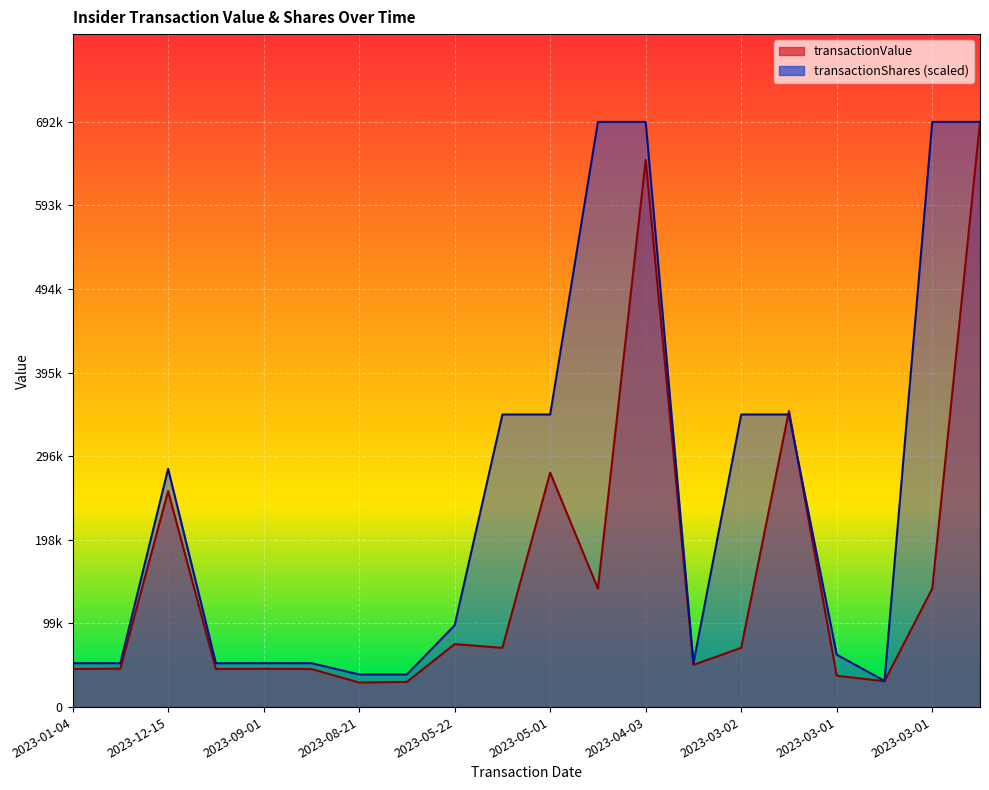

How many lines are shown in the chart?

2